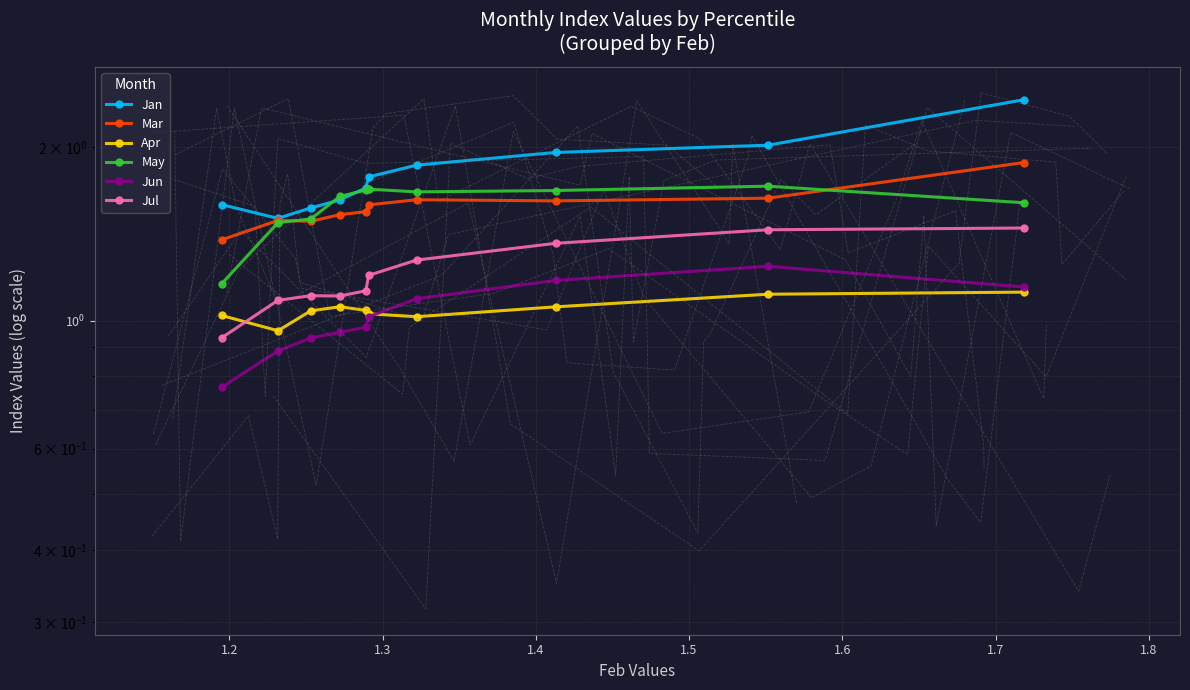

True or false: May has a value of 1.7 at 1.5.

True